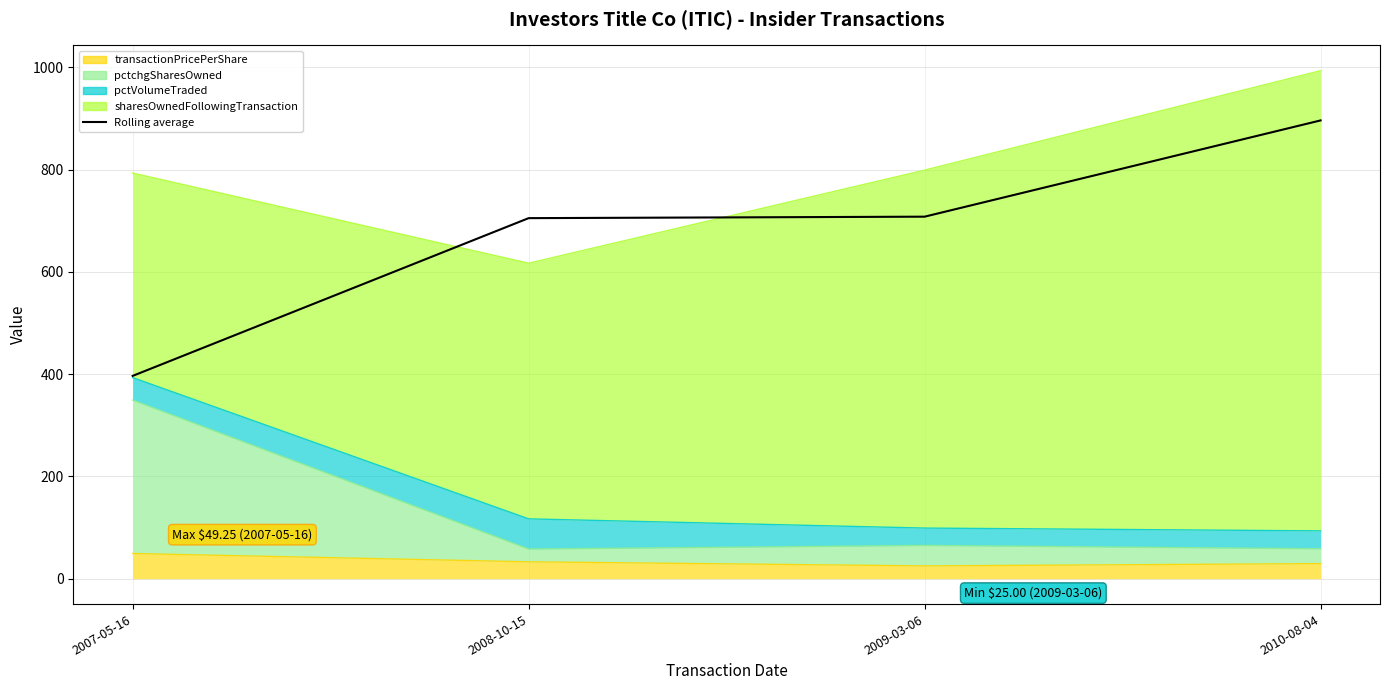

What is the change in value from 2007-05-16 to 2010-08-04?

+499.6